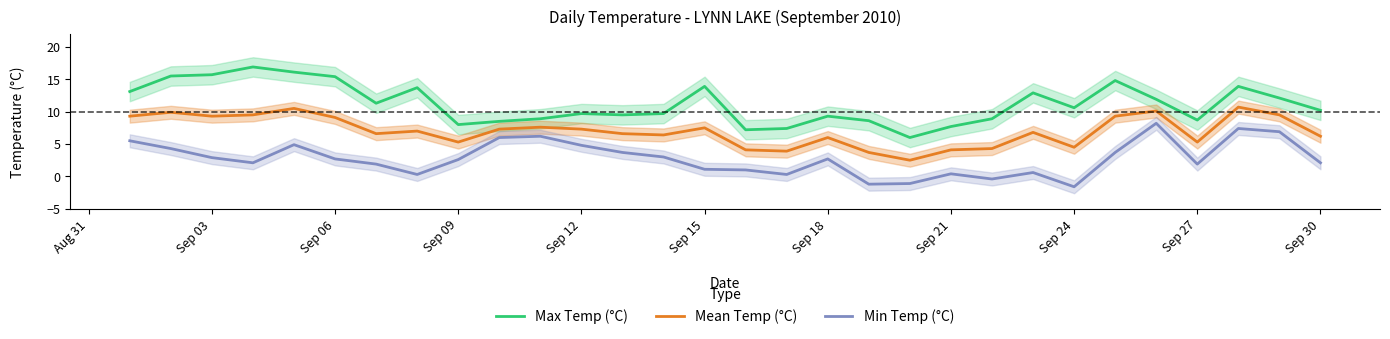

The value of Mean Temp (°C) at Sep 09 is 3.4. True or false?

False